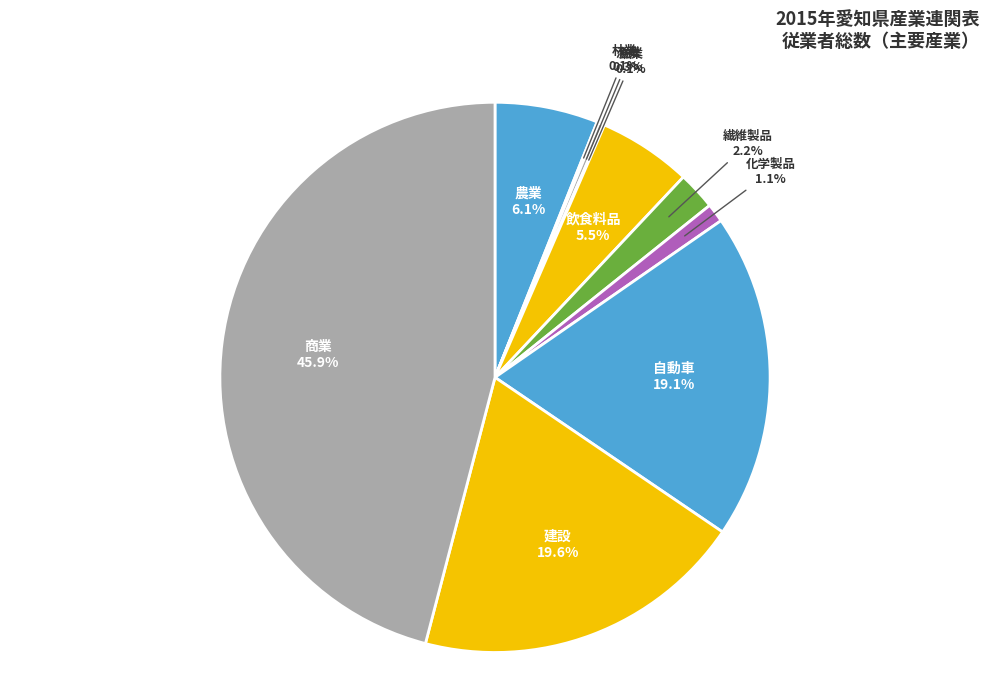

Approximately how many times larger is the value at 飲食料品 compared to 農業?

0.9